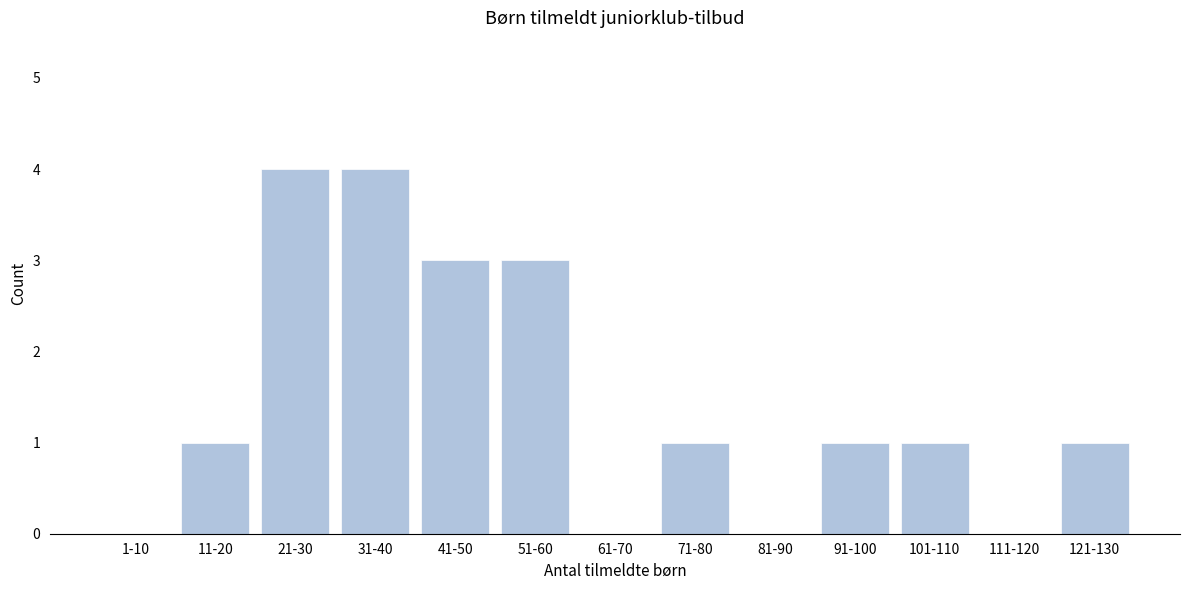

Reading right to left, what are all the values shown in this chart?

121-130=1	111-120=0	101-110=1	91-100=1	81-90=0	71-80=1	61-70=0	51-60=3	41-50=3	31-40=4	21-30=4	11-20=1	1-10=0